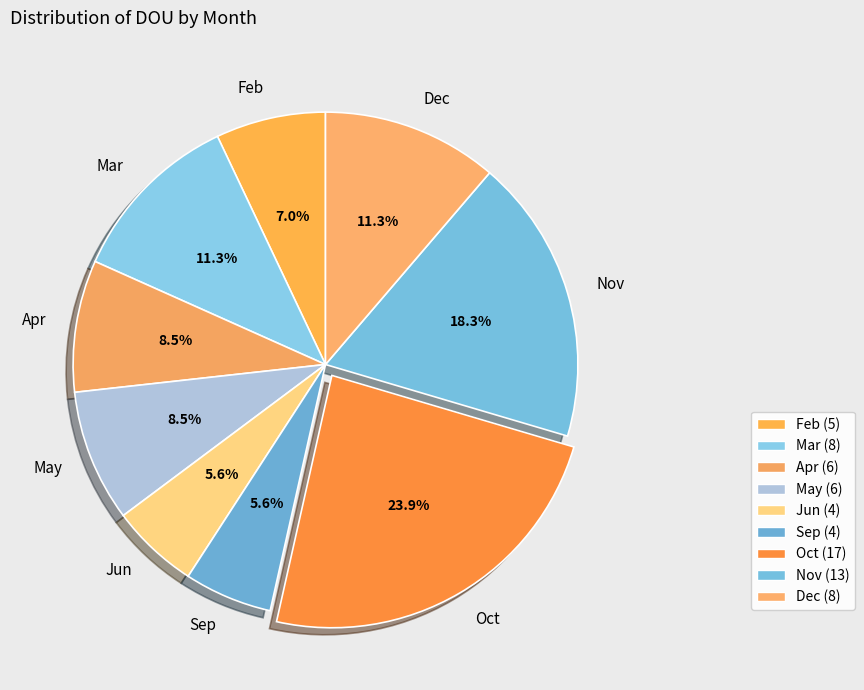

How many slices are in this pie chart?

9